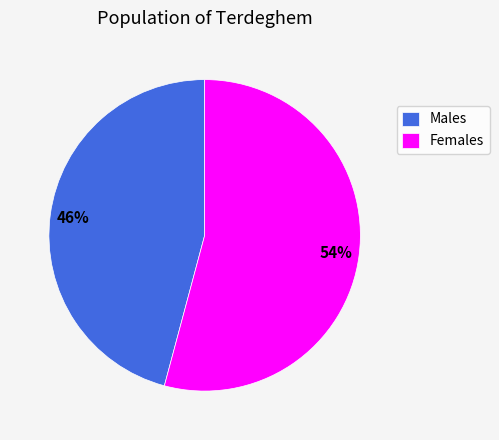

True or false: Females accounts for 66% of the total.

False